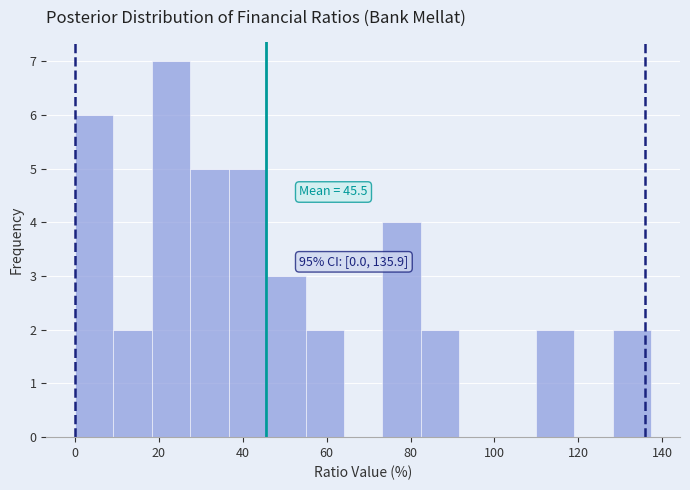

Over which range of the x-axis is the bar tallest?

18 to 28